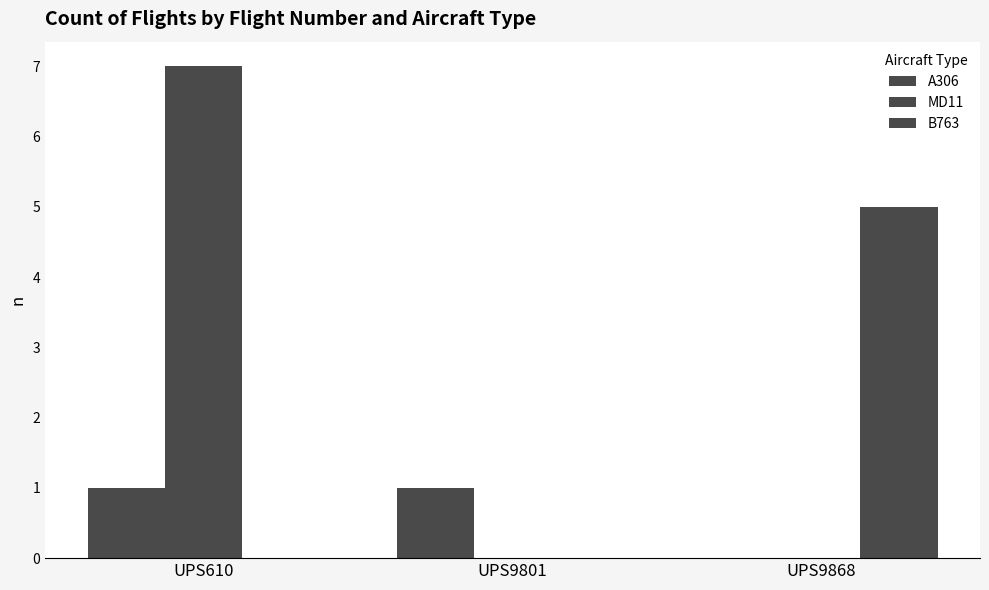

Does the chart contain stacked bars?

No